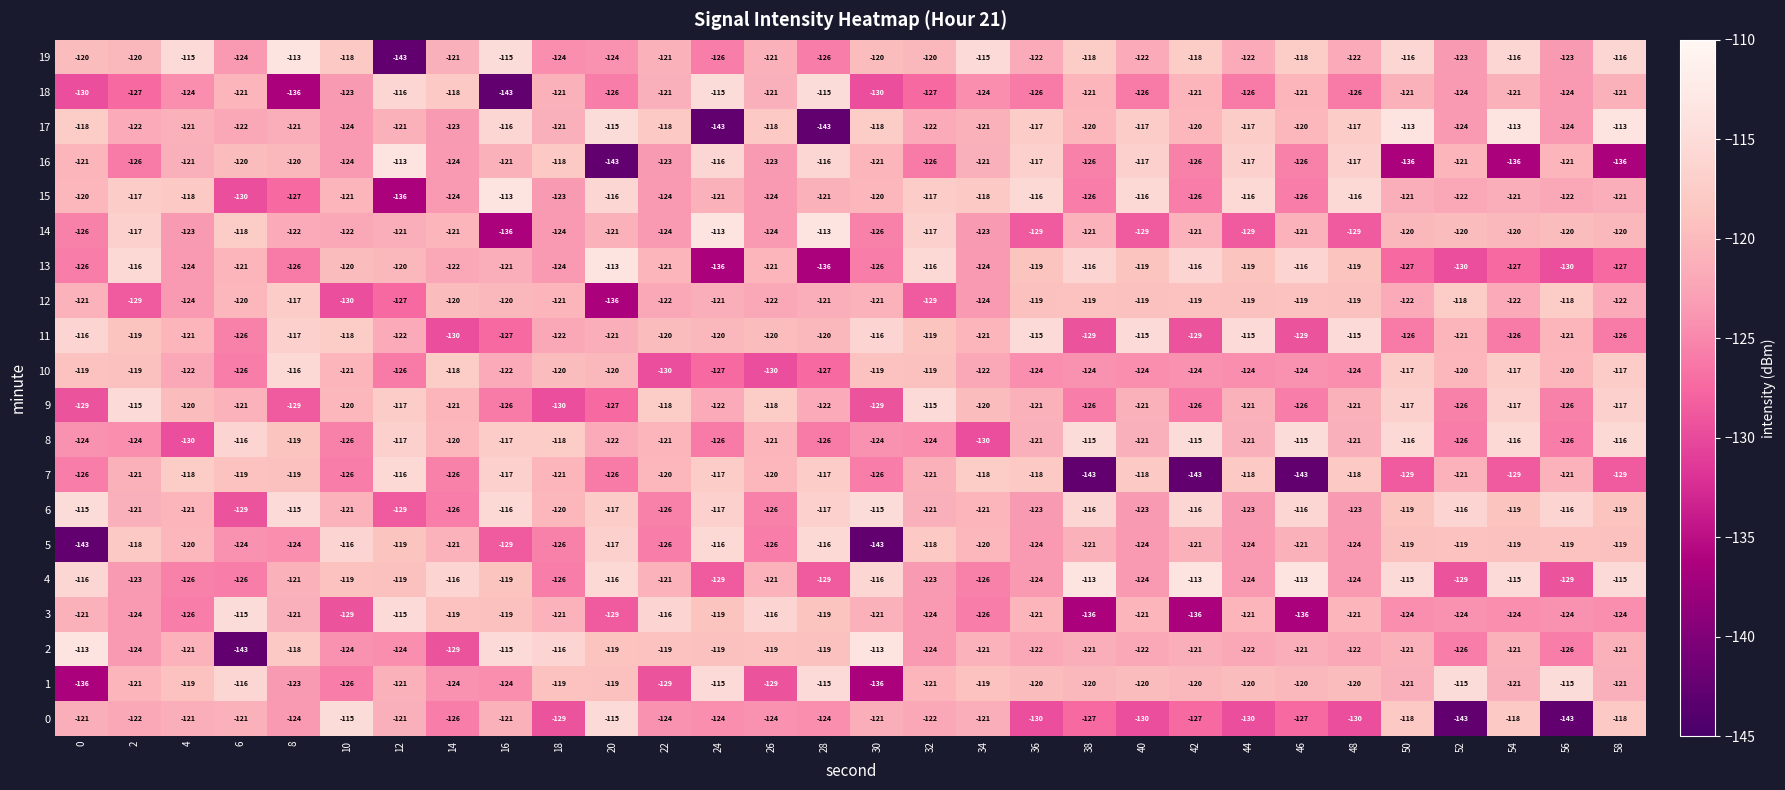

What value does the 5 series have at 48, to the nearest 10?

-120